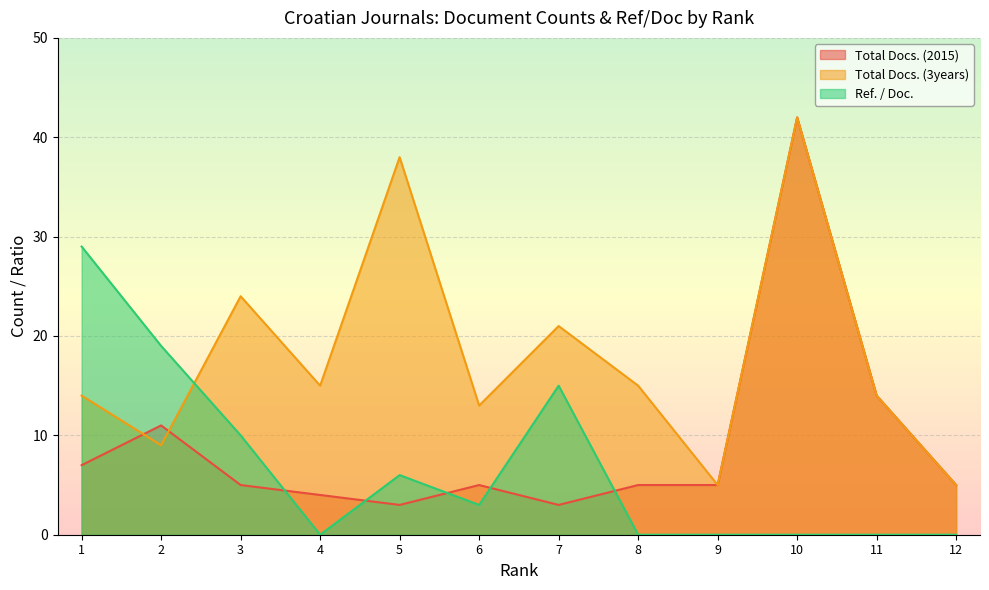

True or false: Total Docs. (2015) has a value of 11 at 2.

True